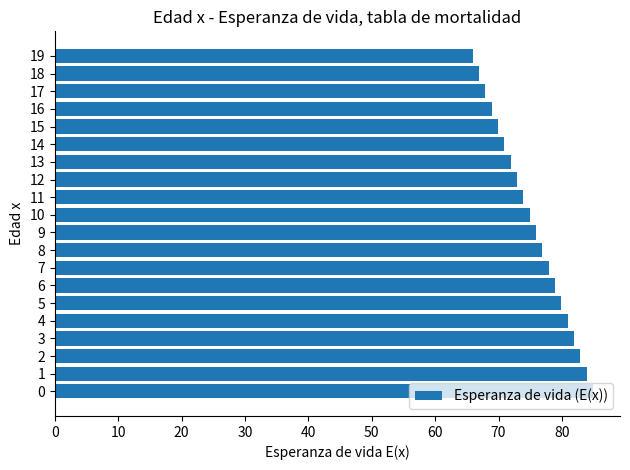

Count the number of data series in this chart.

1